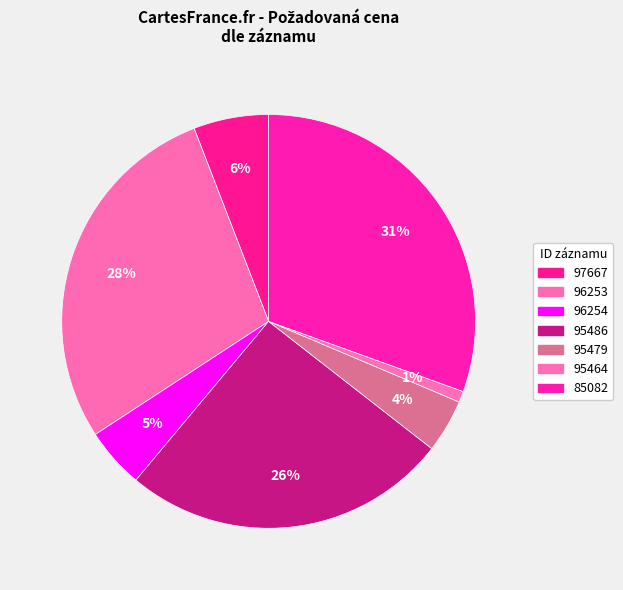

How many segments does this pie chart have?

7